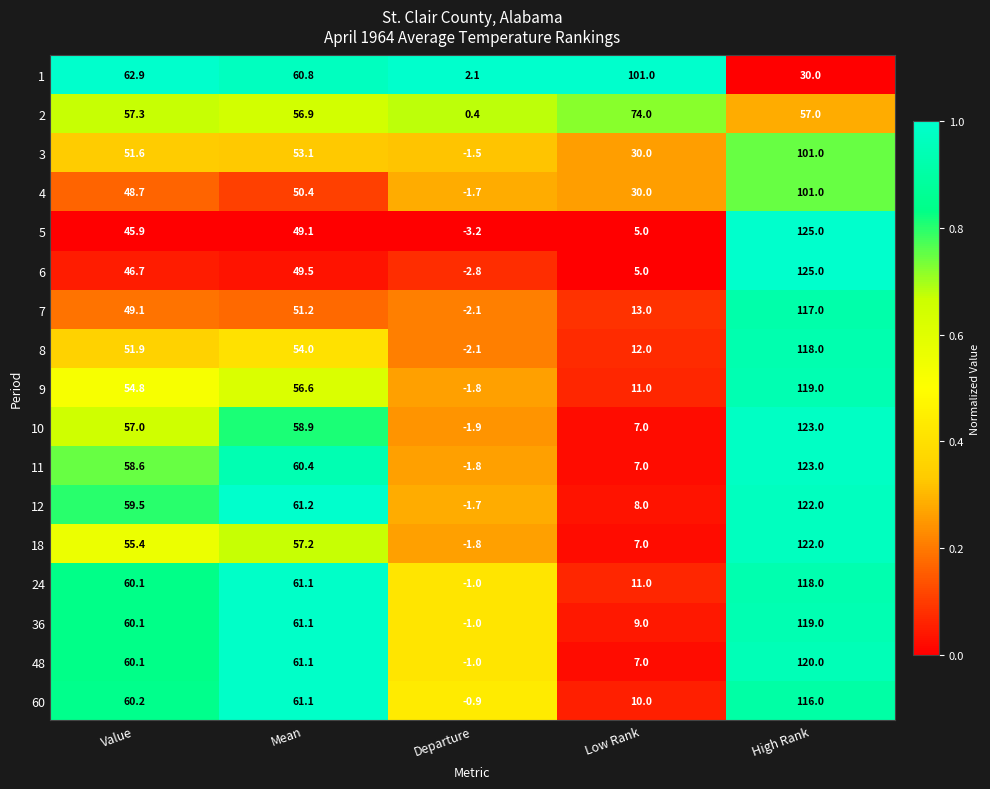

How many series are shown in this chart?

17